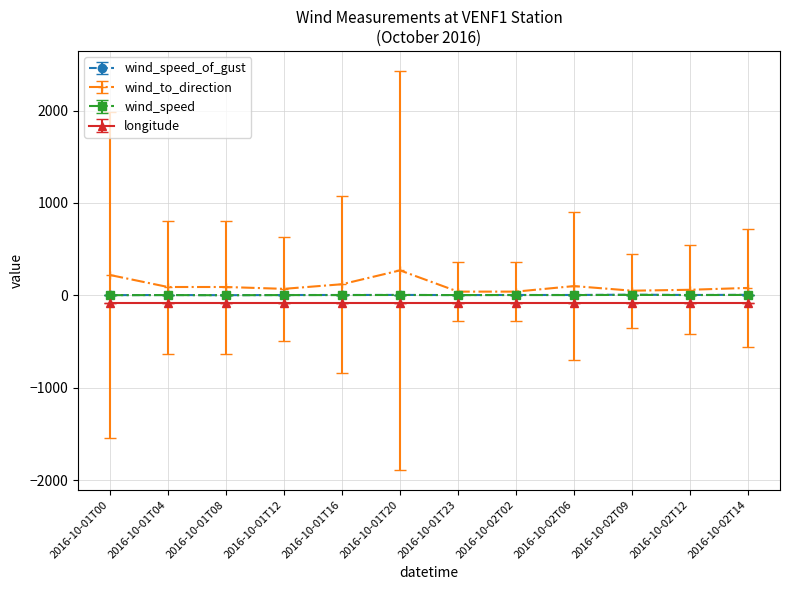

What is the total value across all series at 2016-10-02T12?

-16.3